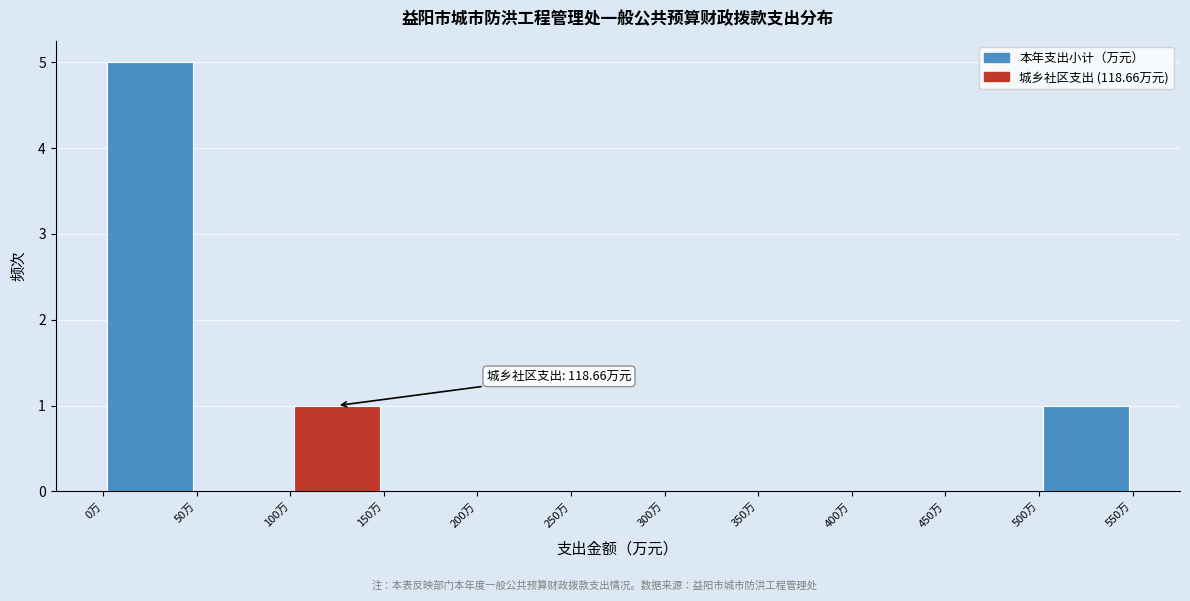

Which range on the x-axis has the tallest bar?

0 to 50